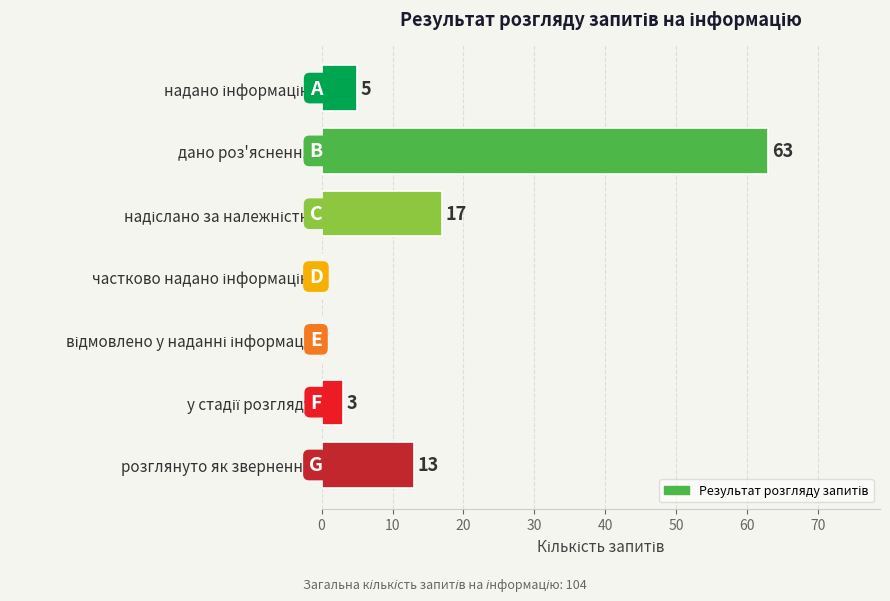

Are the bars horizontal?

Yes